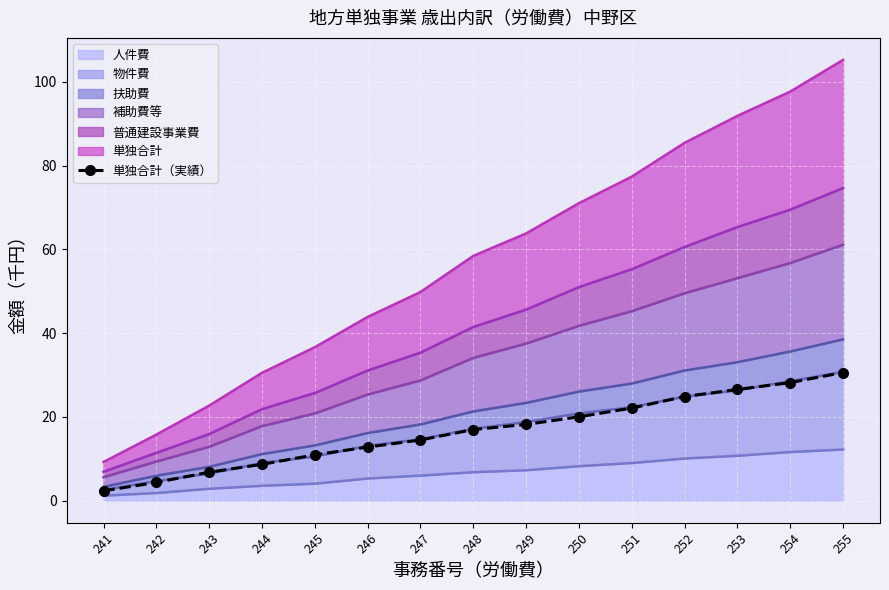

What is the approximate value at 243?

6.8